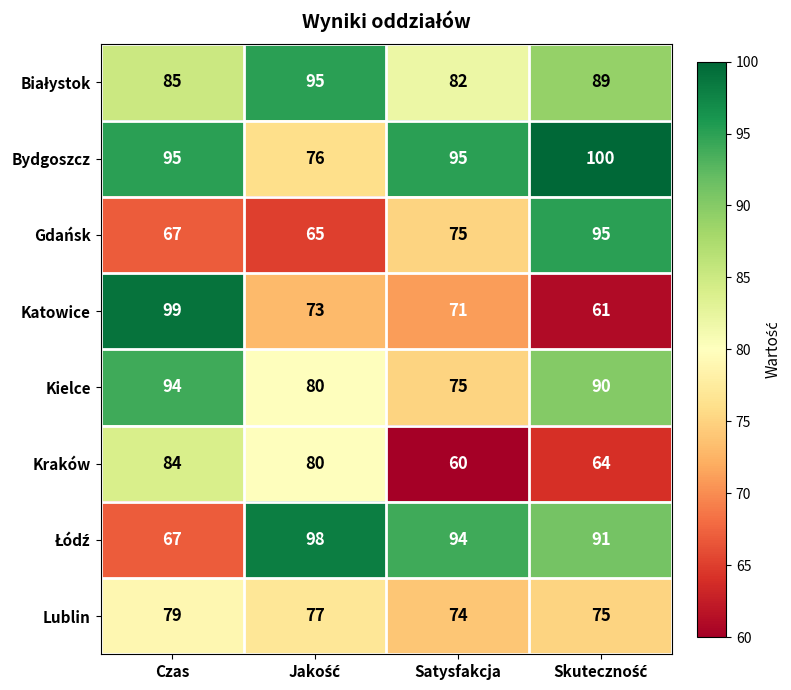

Which series has the largest total across all categories?

Bydgoszcz